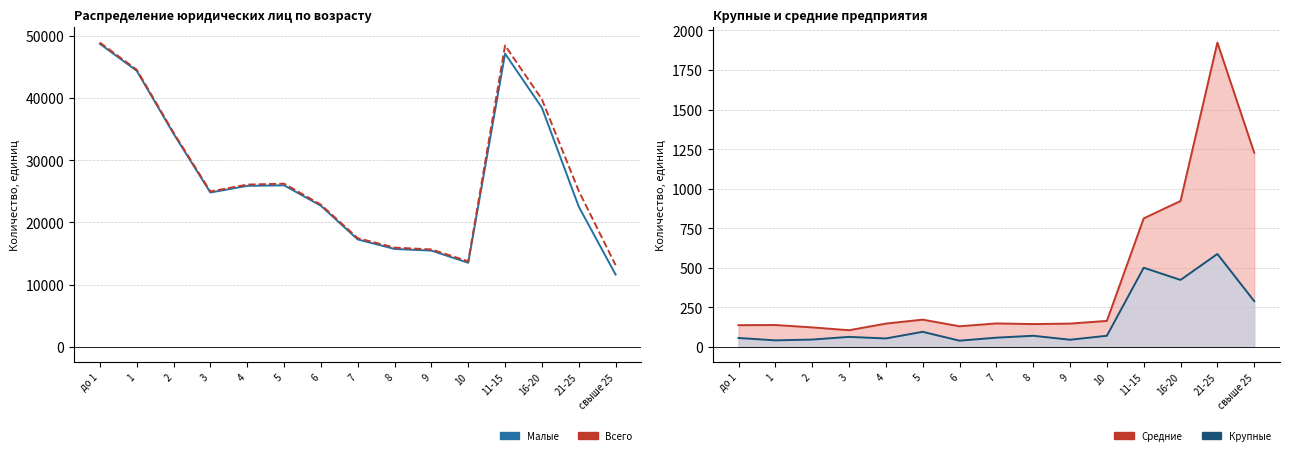

How many distinct data groups are displayed?

4